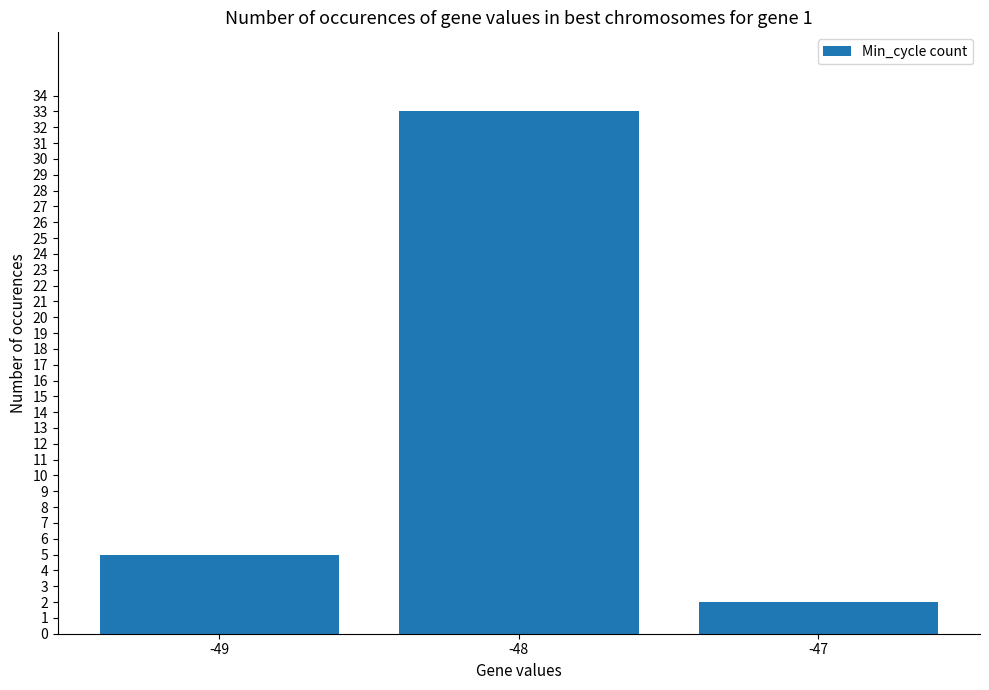

What is the value of the 3rd bar from the left?

2